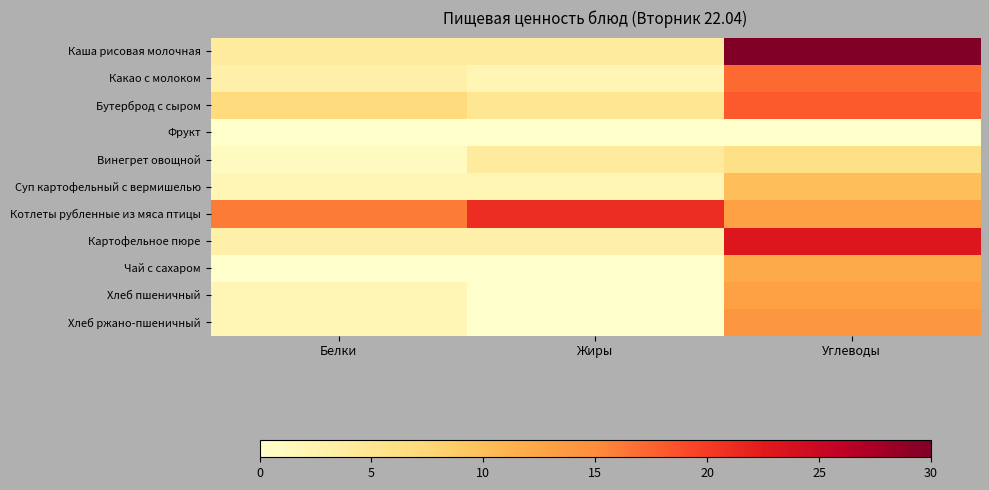

Reading left to right, list all the values displayed in this chart.

Каша рисовая молочная: Белки=4	Жиры=4	Углеводы=30
Какао с молоком: Белки=3	Жиры=2	Углеводы=17
Бутерброд с сыром: Белки=7	Жиры=5	Углеводы=18
Фрукт: Белки=0	Жиры=0	Углеводы=0
Винегрет овощной: Белки=1	Жиры=4	Углеводы=6
Суп картофельный с вермишелью: Белки=2	Жиры=2	Углеводы=10
Котлеты рубленные из мяса птицы: Белки=16	Жиры=21	Углеводы=13
Картофельное пюре: Белки=3	Жиры=3	Углеводы=23
Чай с сахаром: Белки=0	Жиры=0	Углеводы=12
Хлеб пшеничный: Белки=2	Жиры=0	Углеводы=13
Хлеб ржано-пшеничный: Белки=2	Жиры=0	Углеводы=14